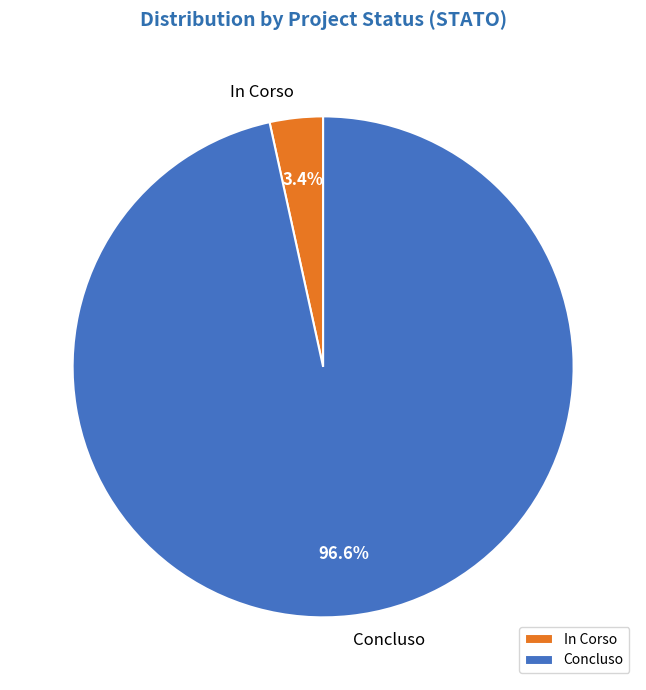

Between In Corso and Concluso, which is larger?

Concluso